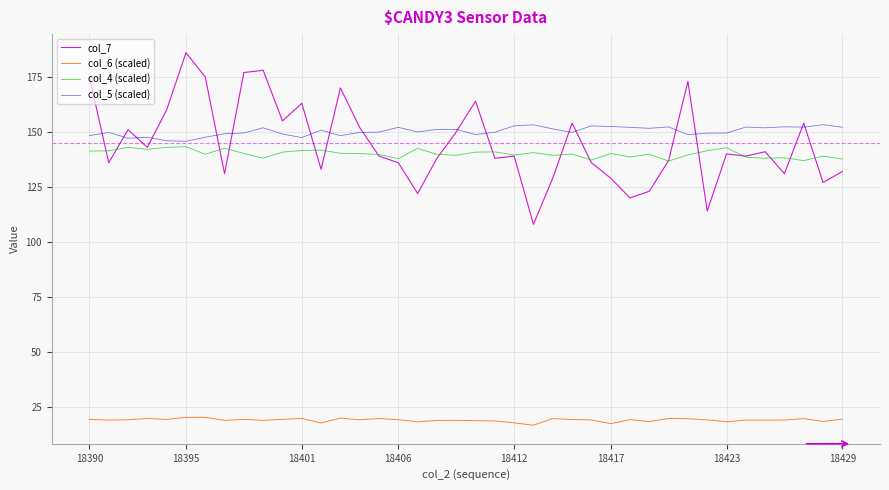

True or false: col_6 (scaled) and col_4 (scaled) cross at least once.

False